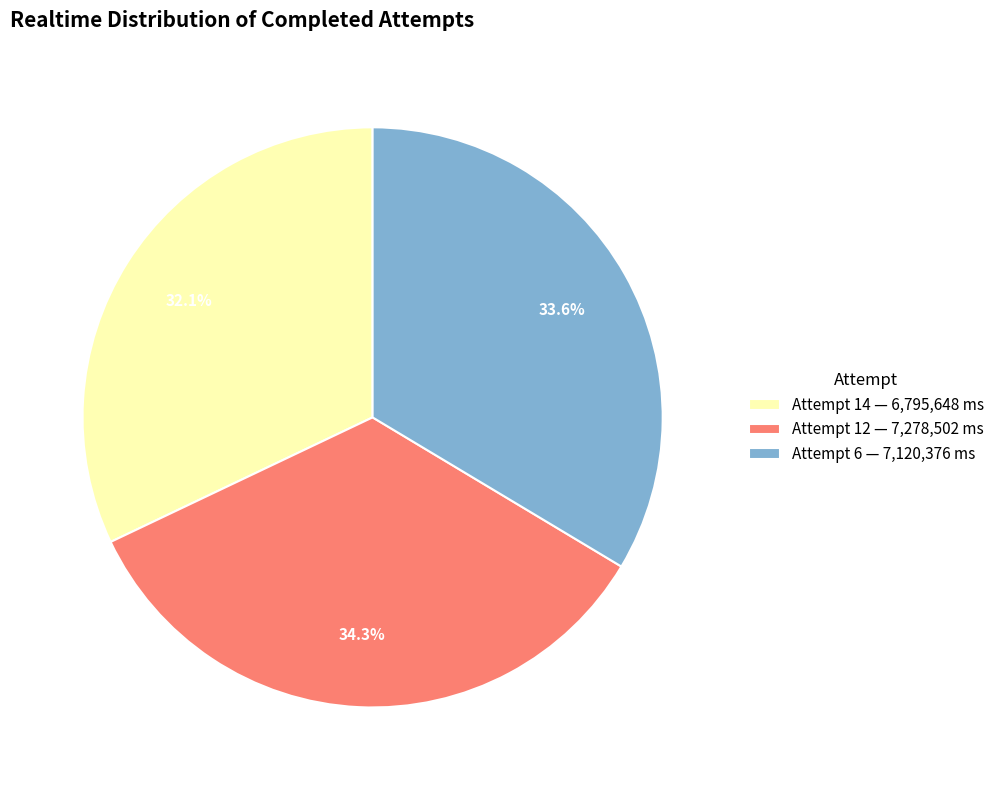

Which has a higher value, Attempt 14 — 6,795,648 ms or Attempt 12 — 7,278,502 ms?

Attempt 12 — 7,278,502 ms